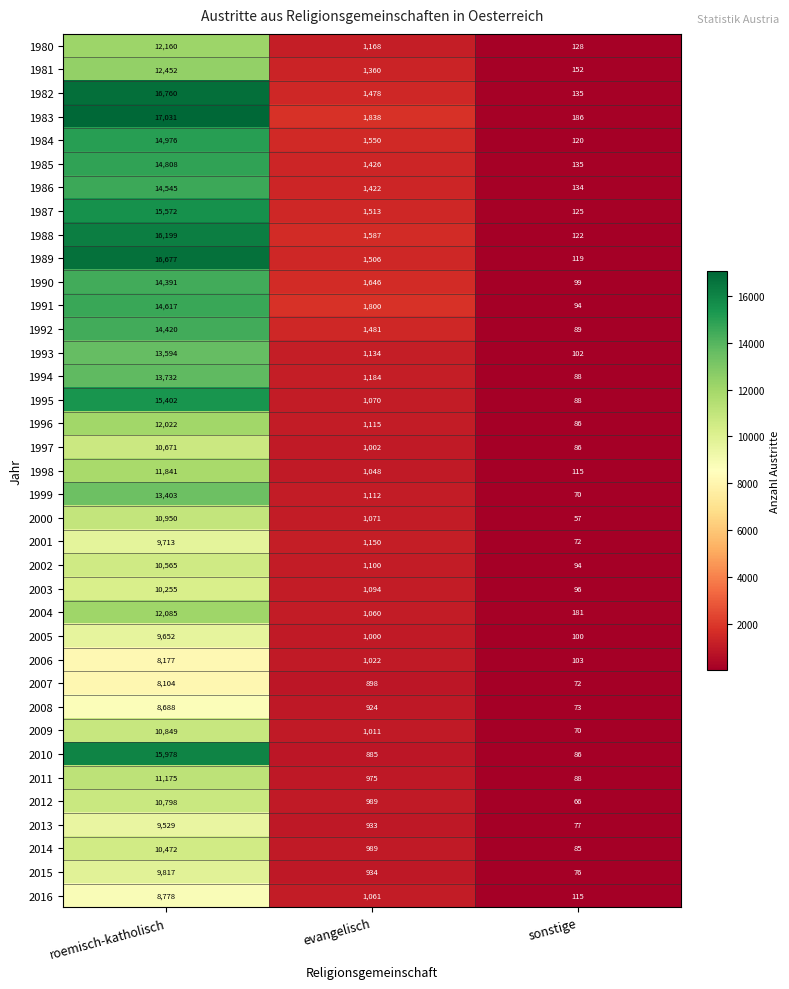

At which category is the sum across all series the highest?

roemisch-katholisch